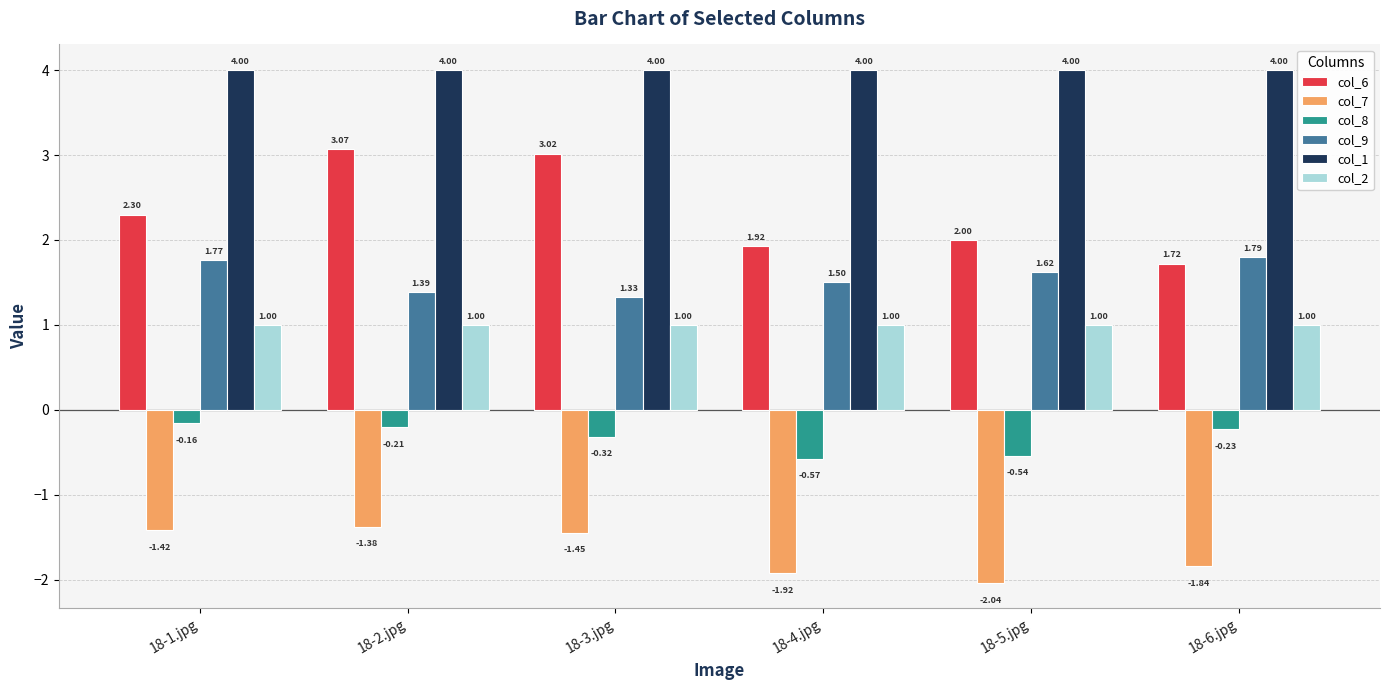

What is the maximum value for col_1?

4.0